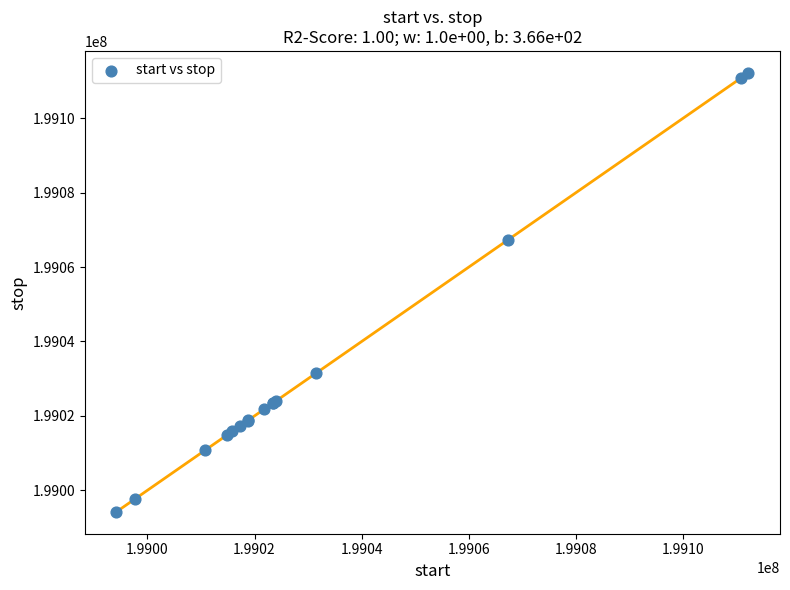

What Y value in the scatter plot is closest to 199053208?

199067369